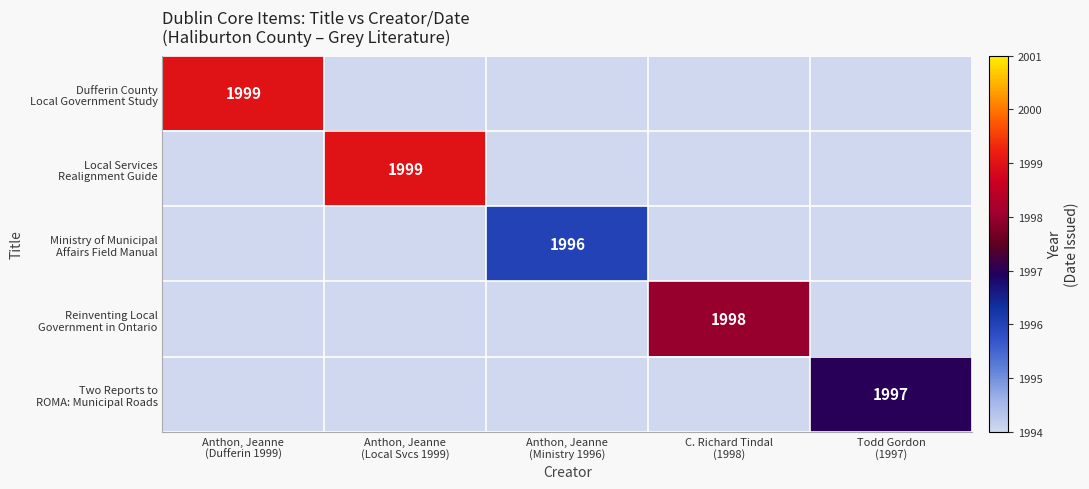

Which category has the highest value in the Local Services Realignment Guide series?

Anthon, Jeanne (Local Svcs 1999)